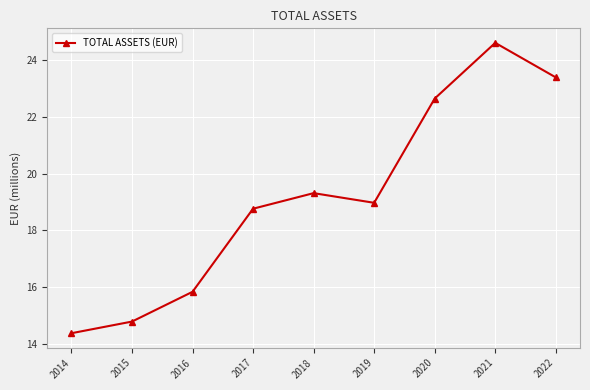

At which label is the value closest to 19?

2019